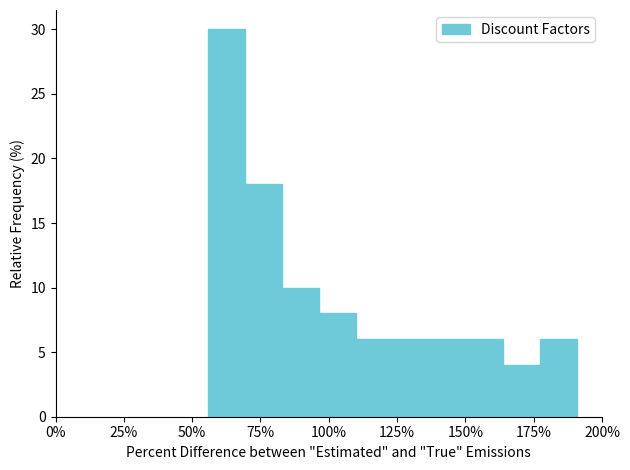

Around what value on the x-axis is the tallest bar? Give the approximate position of its centre, as read against the axis.

60